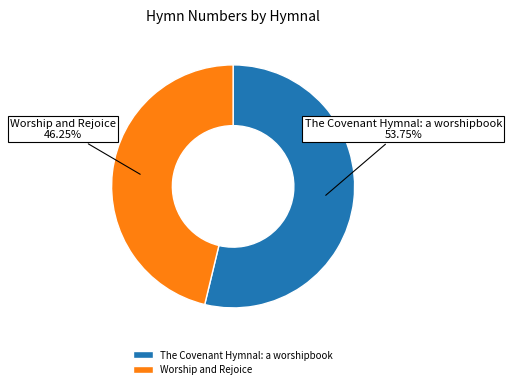

What is the majority slice?

The Covenant Hymnal: a worshipbook